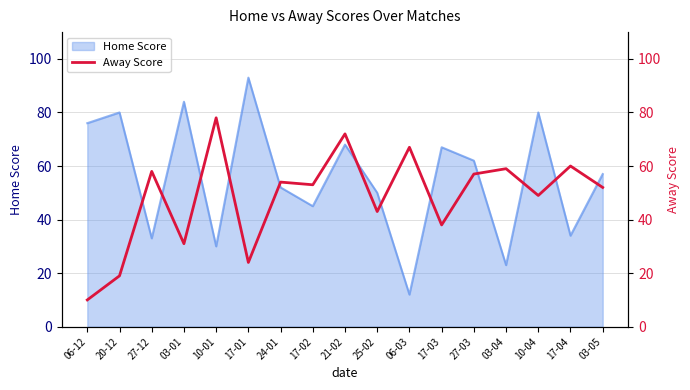

What is the label of the 17th point from the right?

06-12